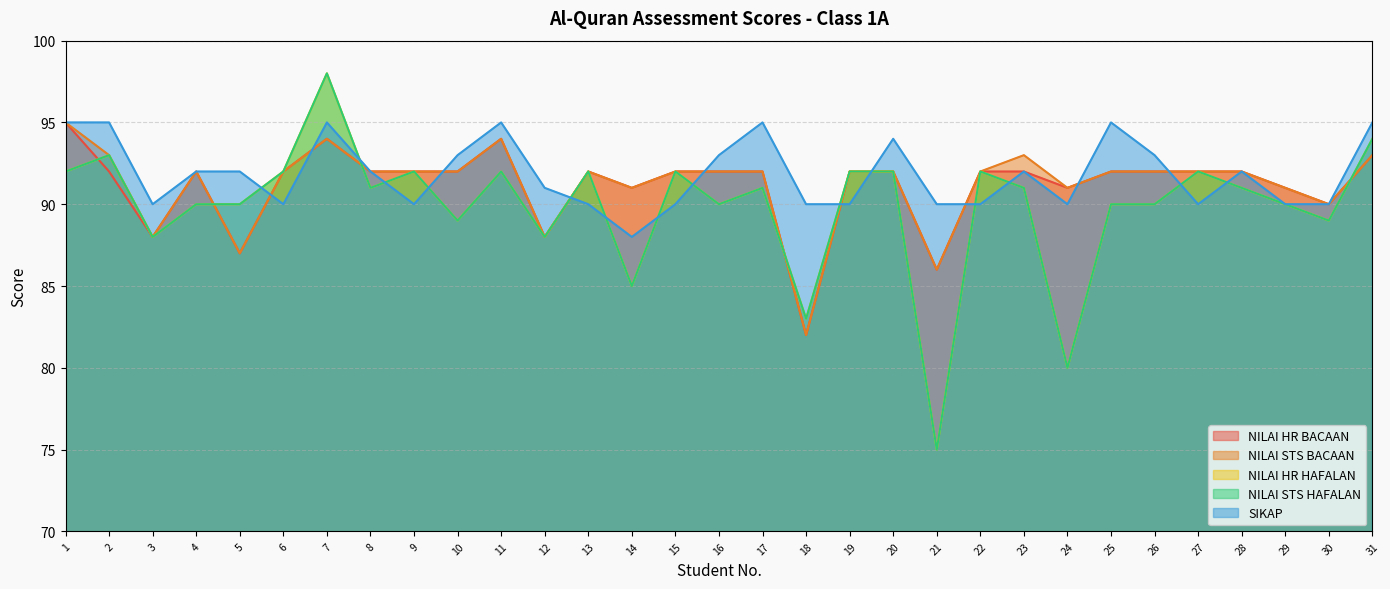

List the series in order of their peak value, lowest first.

NILAI HR BACAAN, NILAI STS BACAAN, SIKAP, NILAI HR HAFALAN, NILAI STS HAFALAN